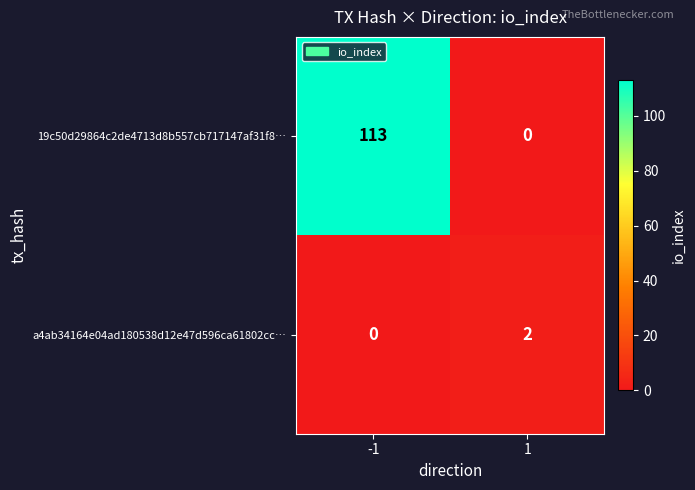

At how many categories does at least one series exceed 21?

1